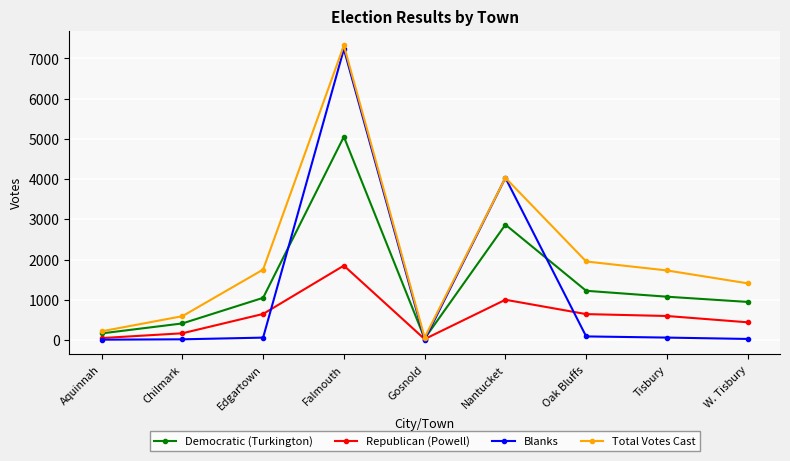

What is the difference between the Democratic (Turkington) values at Gosnold and Chilmark?

376